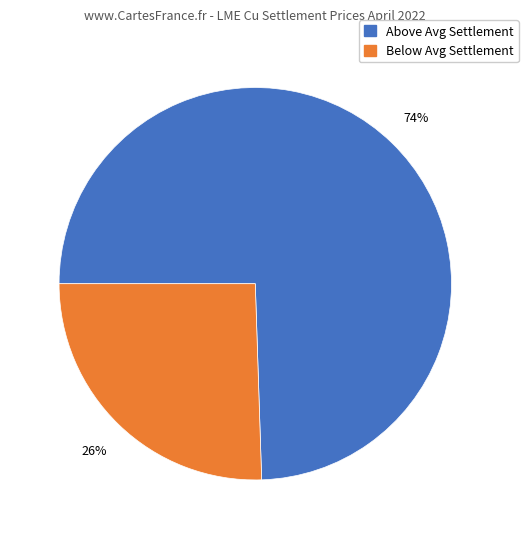

To the nearest percent, what is the average slice percentage?

50%